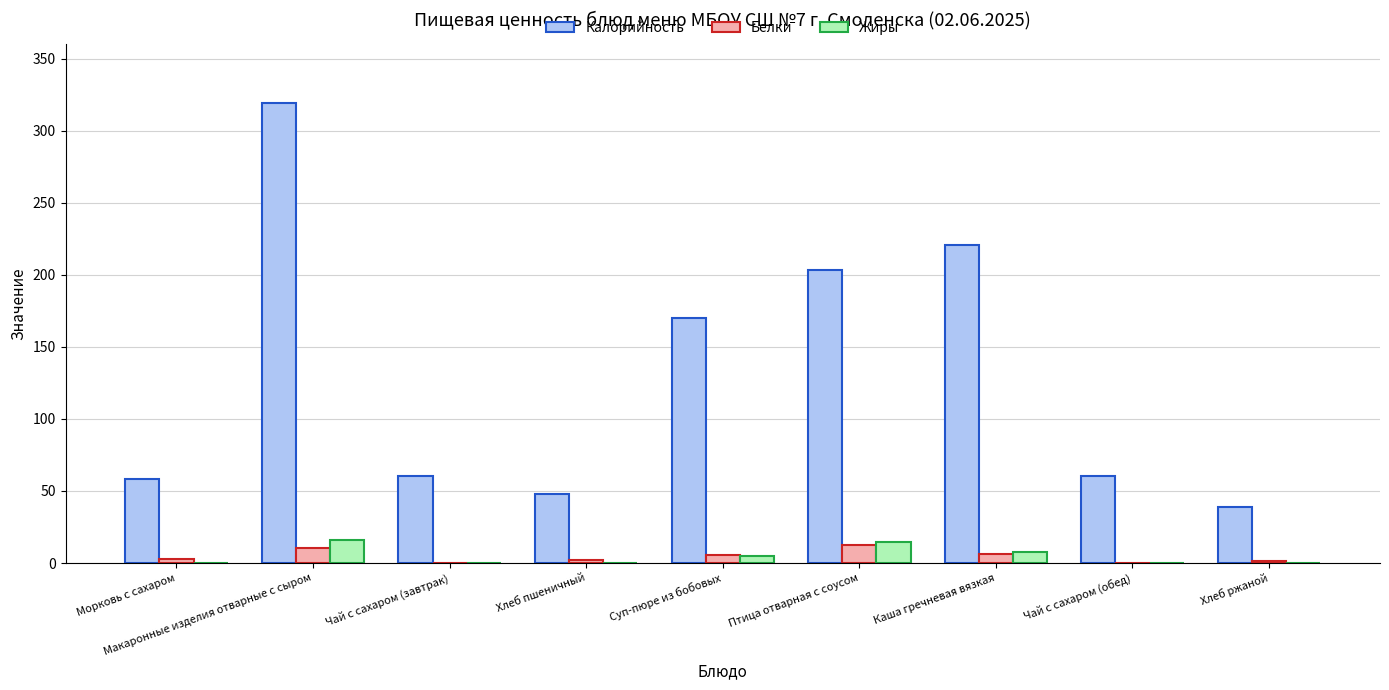

The value of Белки at Птица отварная с соусом is 12.2. True or false?

True